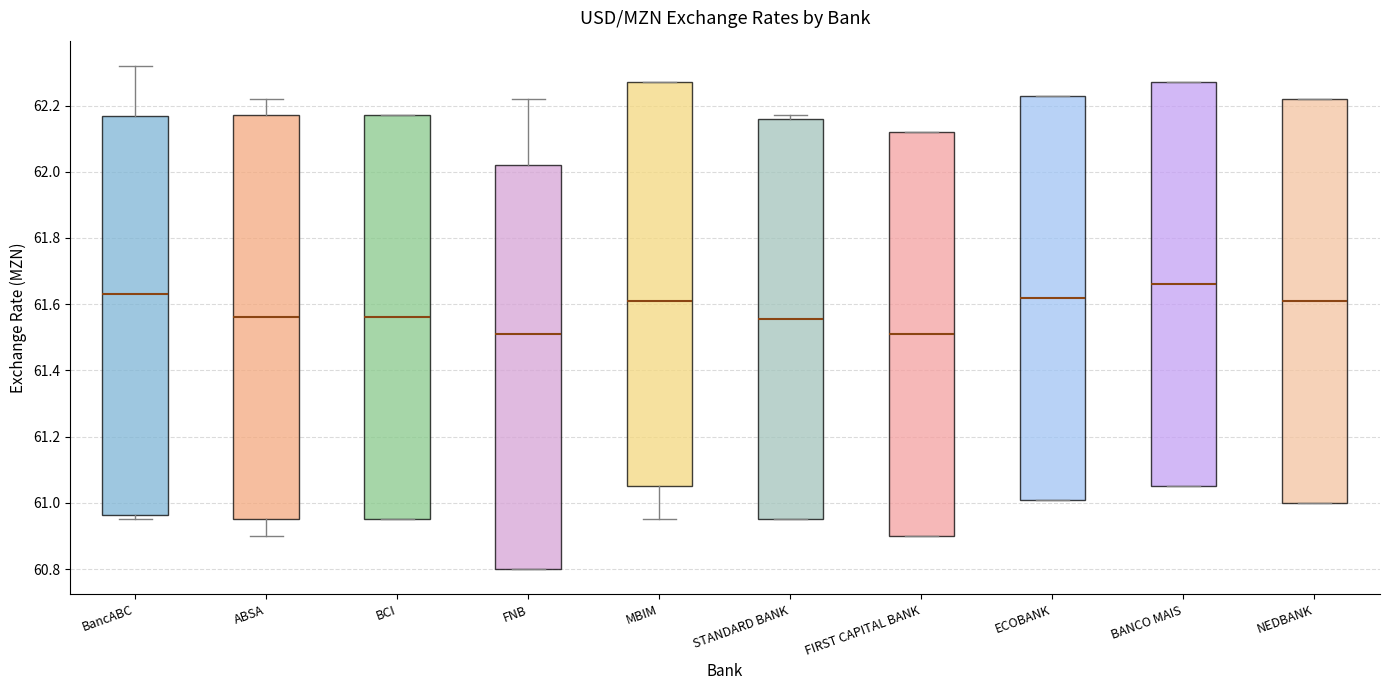

Reading left to right, transcribe this box plot: for each box, give where its median line is, the range the box spans, and where its two whiskers end, as read against the y-axis. The values are not printed on the chart, so give them approximately, as read against the axis.

BancABC: median 61.64, box 60.96 to 62.16, whiskers 60.96 (just below the box's lower edge) to 62.32
ABSA: median 61.56, box 60.96 to 62.18, whiskers 60.90 to 62.22
BCI: median 61.56, box 60.96 to 62.18, whiskers 60.96 to 62.18
FNB: median 61.52, box 60.80 to 62.02, whiskers 60.80 to 62.22
MBIM: median 61.62, box 61.06 to 62.28, whiskers 60.96 to 62.28
STANDARD BANK: median 61.56, box 60.96 to 62.16, whiskers 60.96 to 62.18
FIRST CAPITAL BANK: median 61.52, box 60.90 to 62.12, whiskers 60.90 to 62.12
ECOBANK: median 61.62, box 61.02 to 62.24, whiskers 61.02 to 62.24
BANCO MAIS: median 61.66, box 61.06 to 62.28, whiskers 61.06 to 62.28
NEDBANK: median 61.62, box 61.00 to 62.22, whiskers 61.00 to 62.22